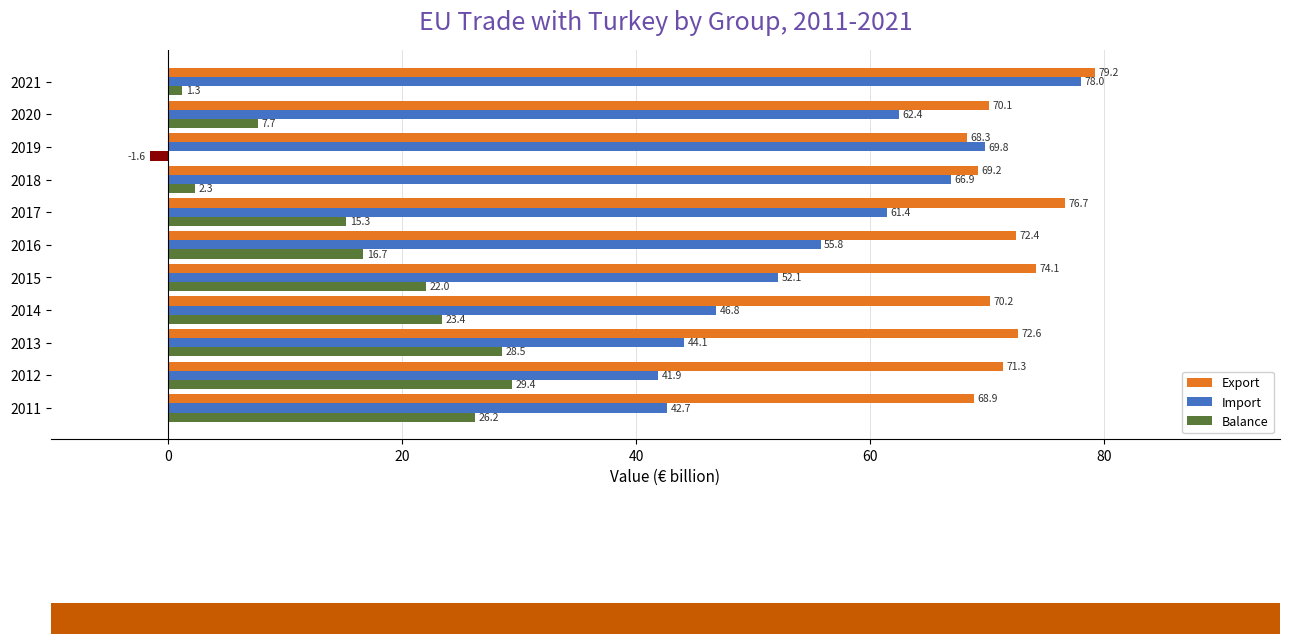

At how many categories does at least one series exceed 30?

11